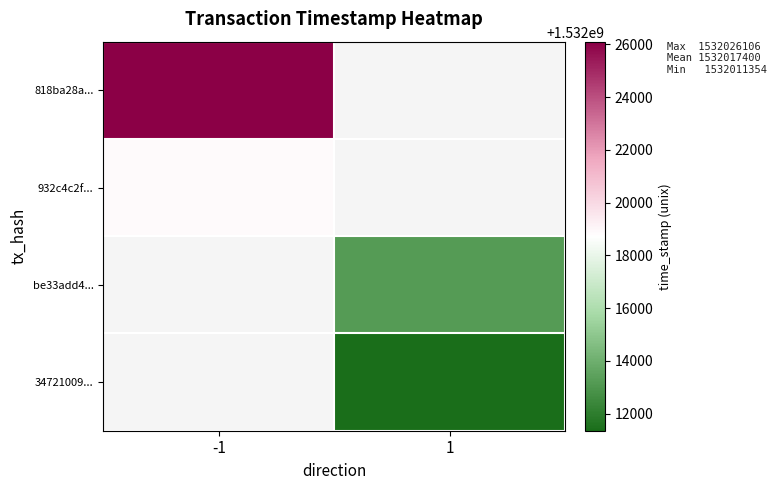

Which category has the lowest value in the 932c4c2f... series?

-1